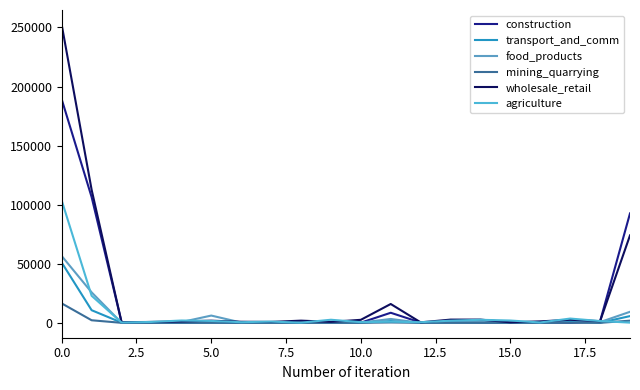

What is the greatest value displayed?

252173